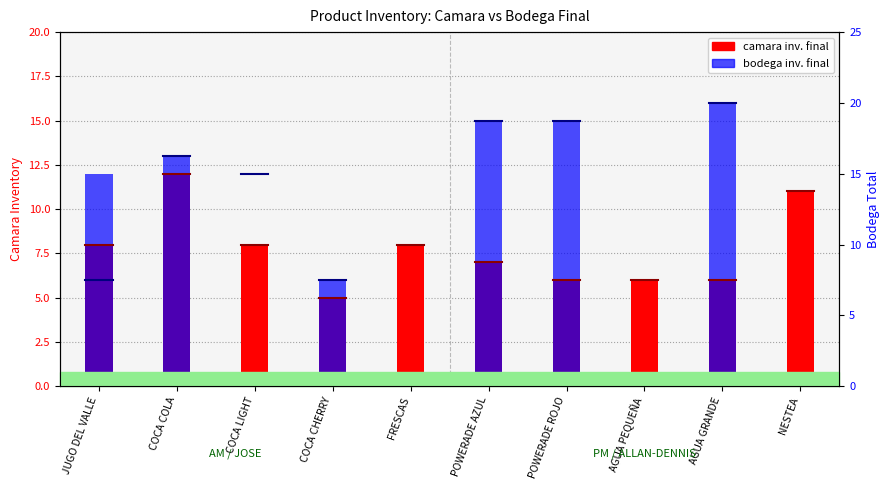

How many groups of bars are there?

10